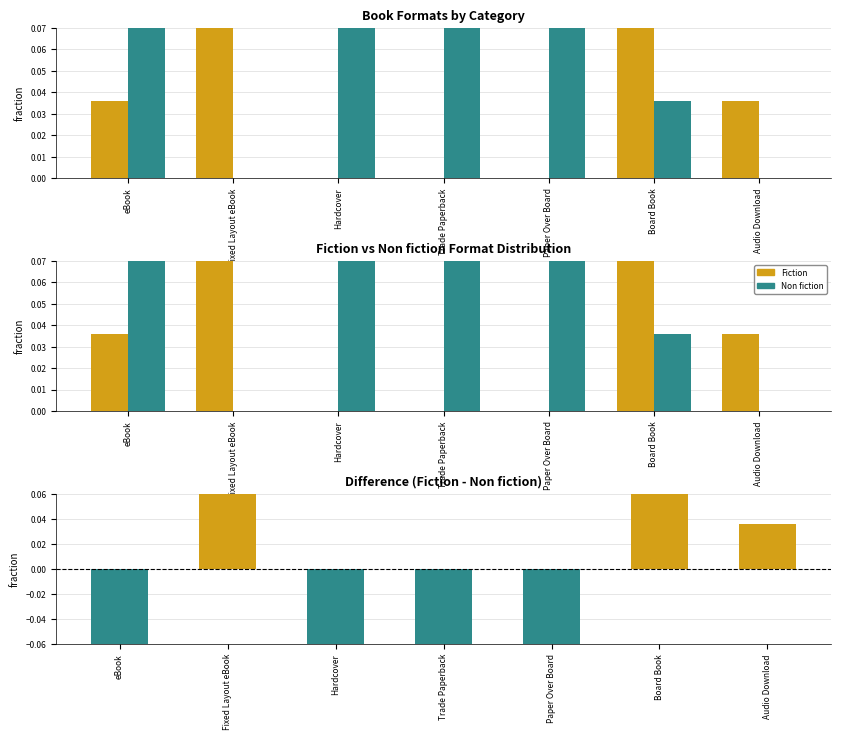

What is the difference between the maximum and minimum values in the Difference series?

0.5